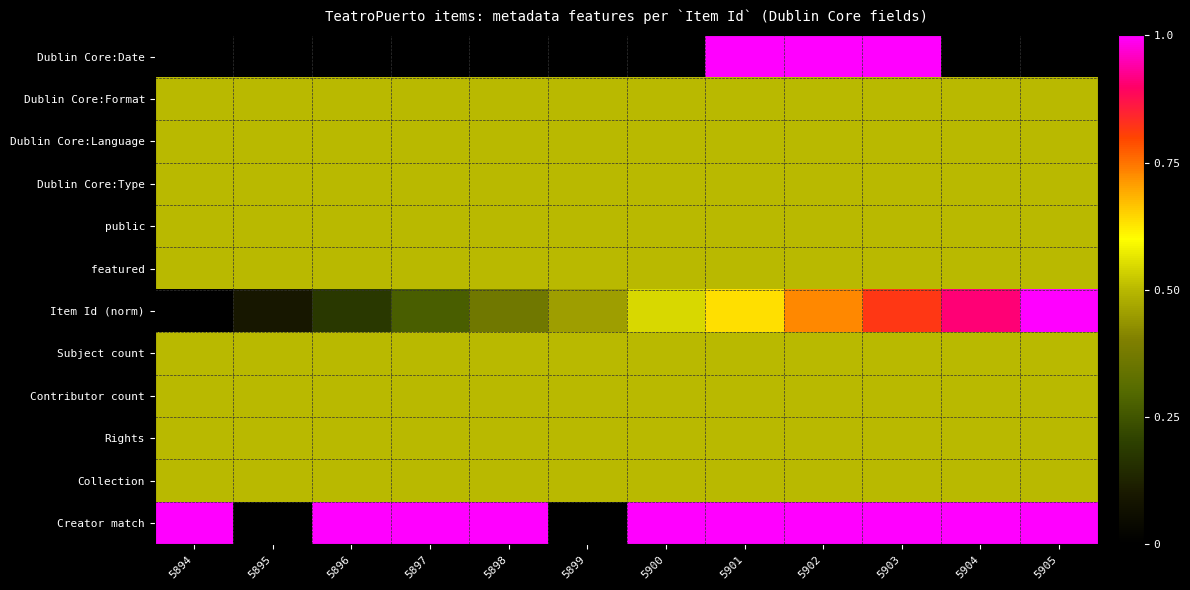

Which series has the widest spread of values?

Dublin Core:Date